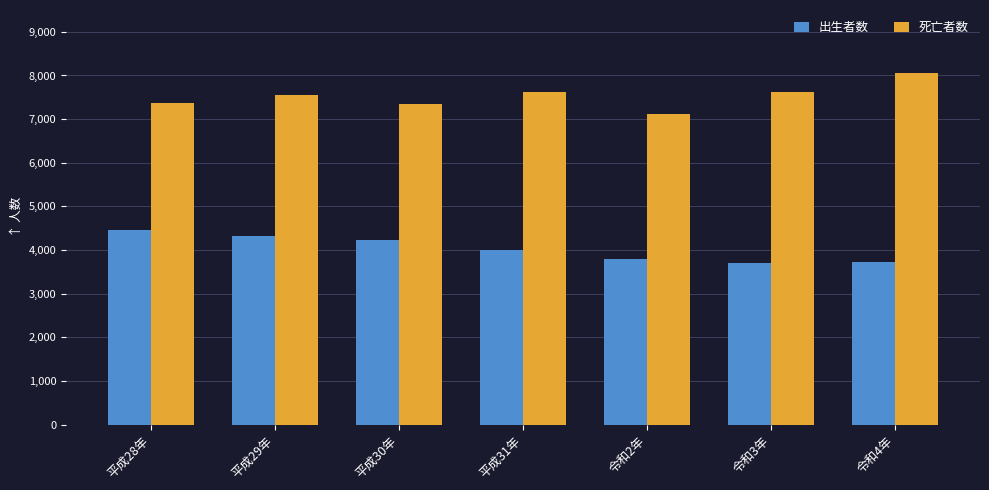

At 令和2年, list the series in order from smallest to largest.

出生者数, 死亡者数